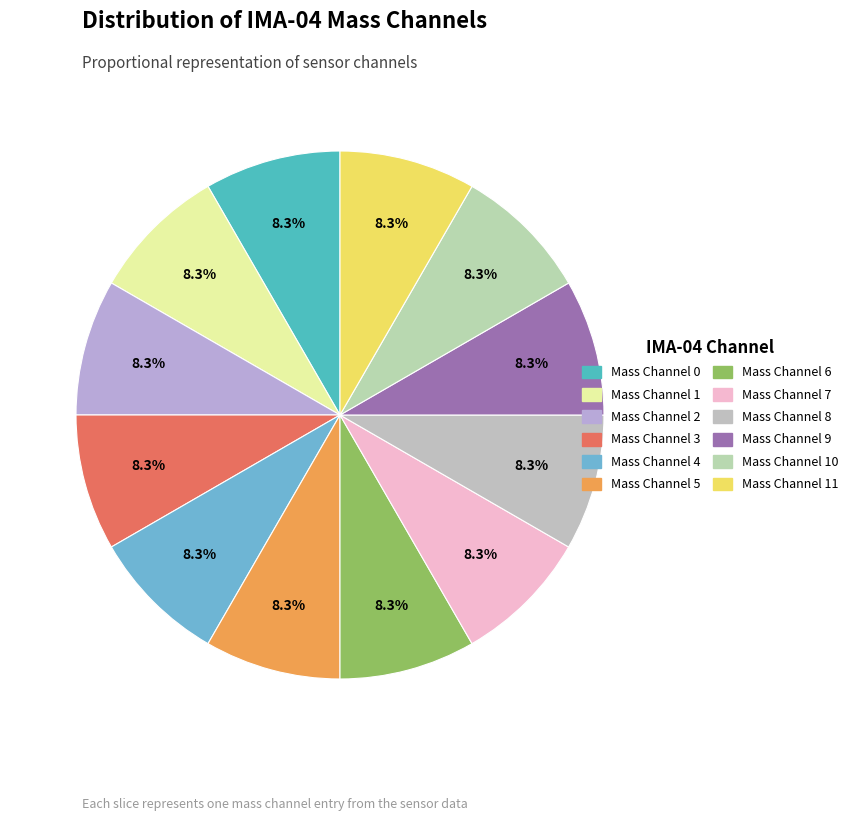

What is the smallest slice in the pie chart?

MEx IMA-04 Mass Channel 0